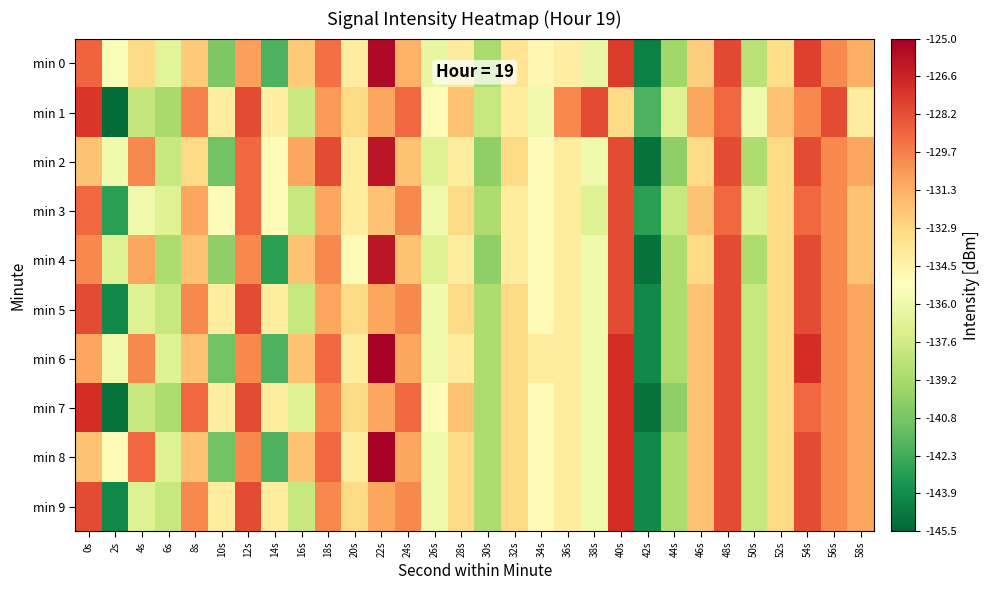

How many data points does each series have?

30